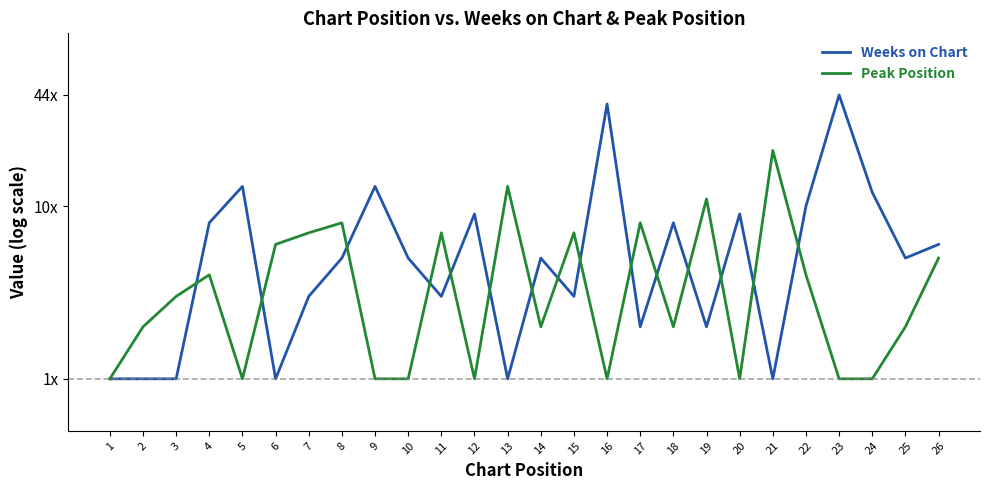

What is the difference between the maximum and minimum values in the Peak Position series?

20